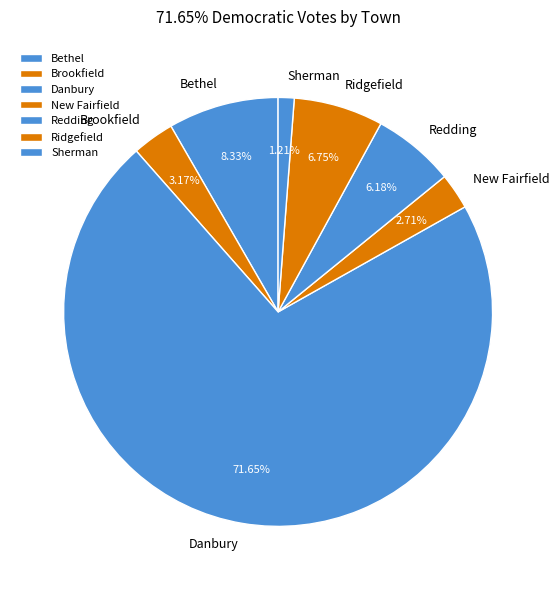

Count the number of slices in the pie.

7